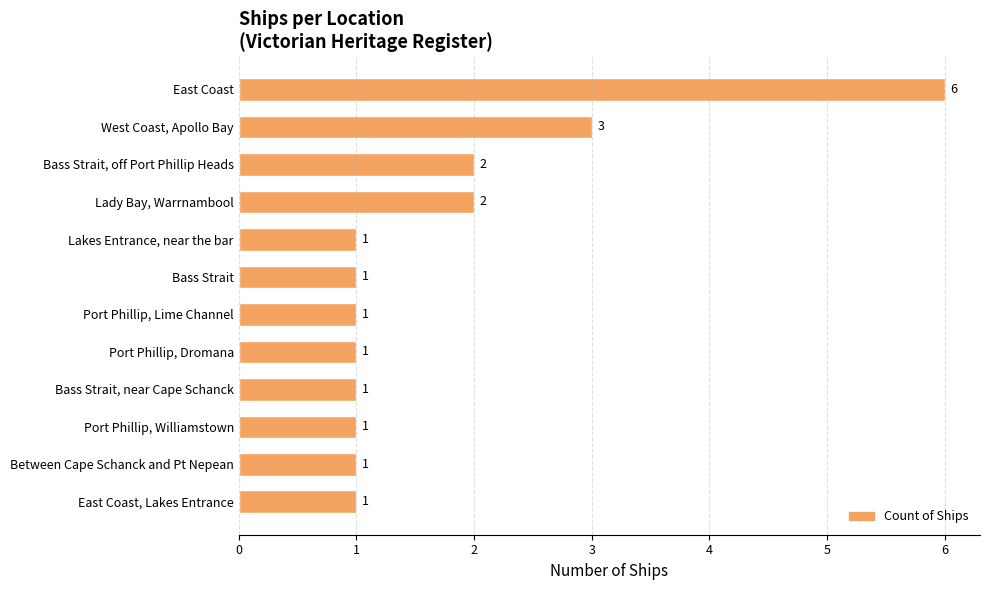

Reading bottom to top, transcribe all the data shown in this chart.

East Coast, Lakes Entrance=1	Between Cape Schanck and Pt Nepean=1	Port Phillip, Williamstown=1	Bass Strait, near Cape Schanck=1	Port Phillip, Dromana=1	Port Phillip, Lime Channel=1	Bass Strait=1	Lakes Entrance, near the bar=1	Lady Bay, Warrnambool=2	Bass Strait, off Port Phillip Heads=2	West Coast, Apollo Bay=3	East Coast=6